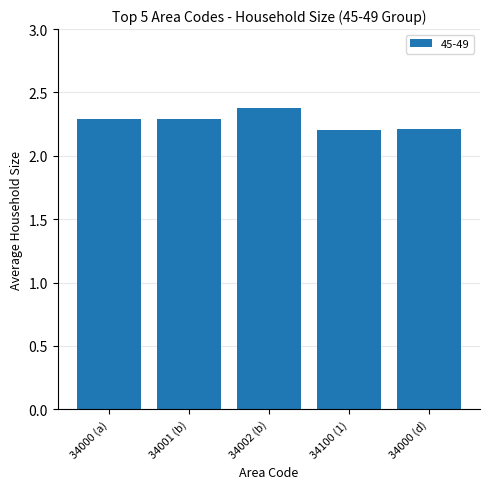

What is the sum of all values?

11.4